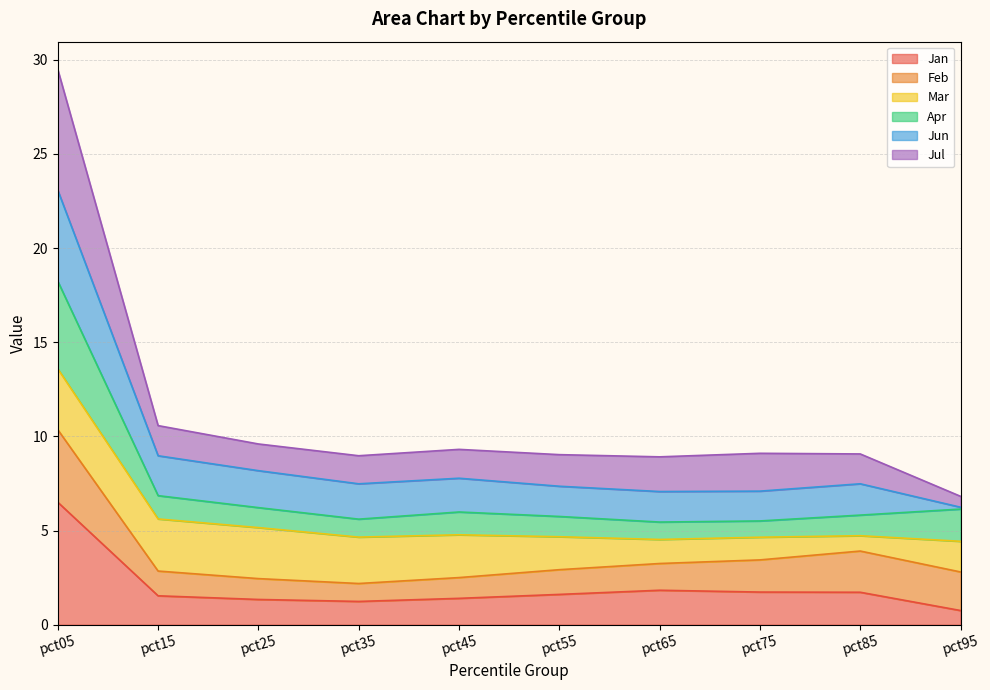

The value of Jan at pct95 is 0.8. True or false?

True